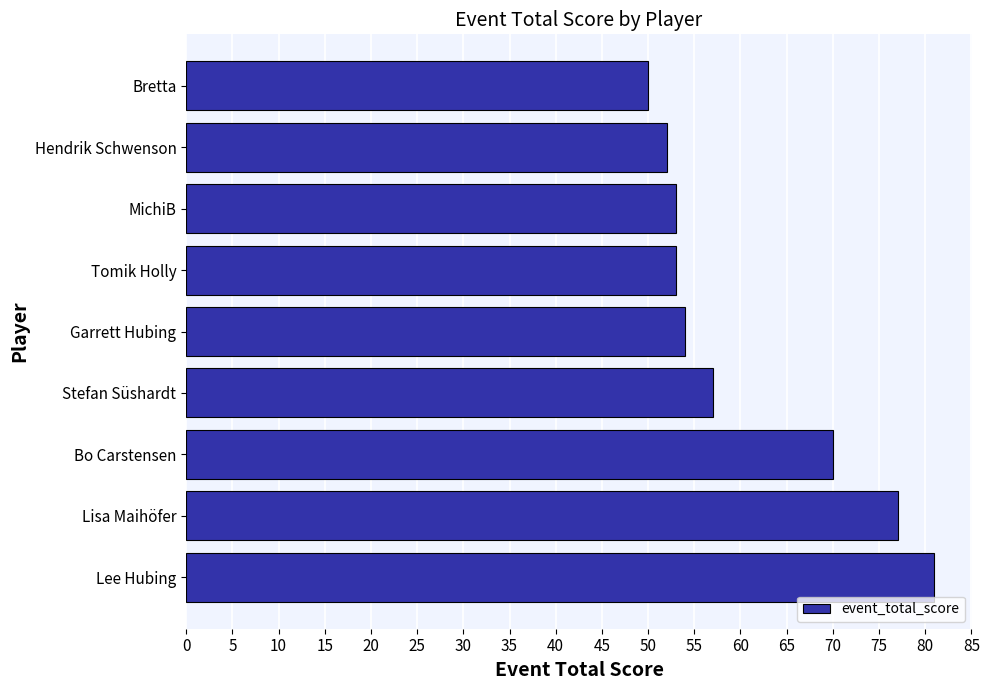

At which category does the chart reach its peak across all series?

Lee Hubing